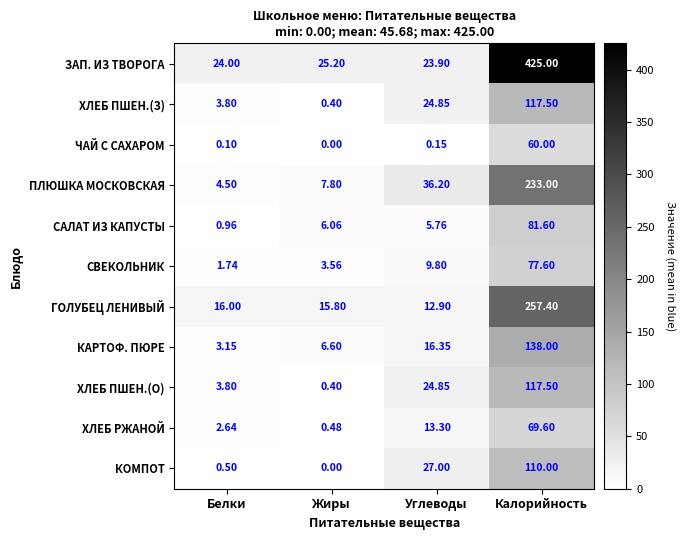

Rank the categories by САЛАТ ИЗ КАПУСТЫ value from lowest to highest.

Белки, Углеводы, Жиры, Калорийность